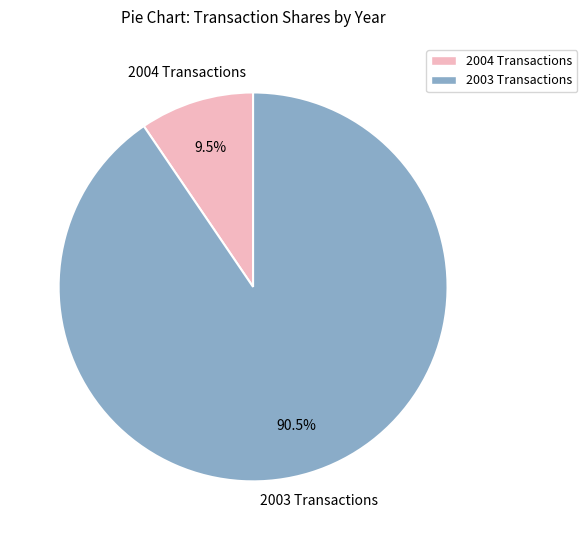

Is there a majority slice in this chart?

Yes